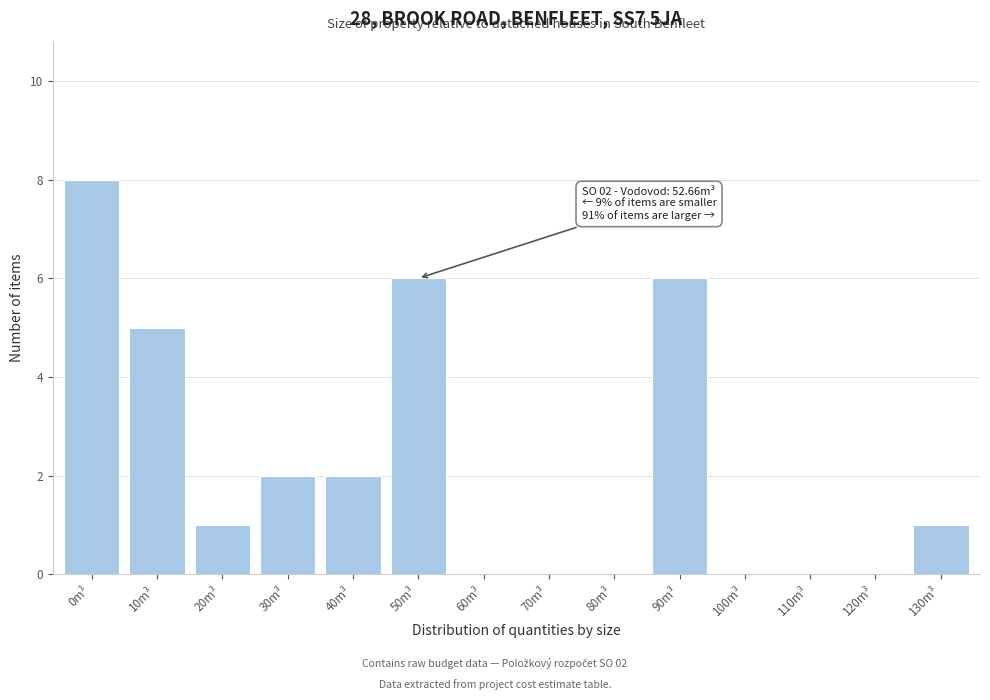

Reading right to left, list all the values displayed in this chart.

130m³=1	120m³=0	110m³=0	100m³=0	90m³=6	80m³=0	70m³=0	60m³=0	50m³=6	40m³=2	30m³=2	20m³=1	10m³=5	0m³=8